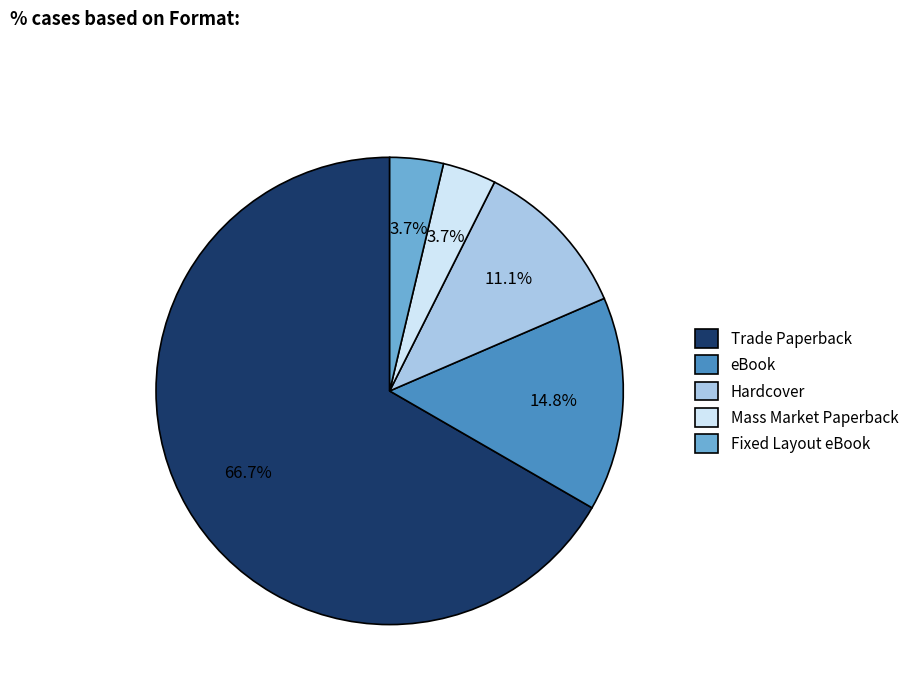

The Trade Paperback slice represents 67% of the pie. True or false?

True